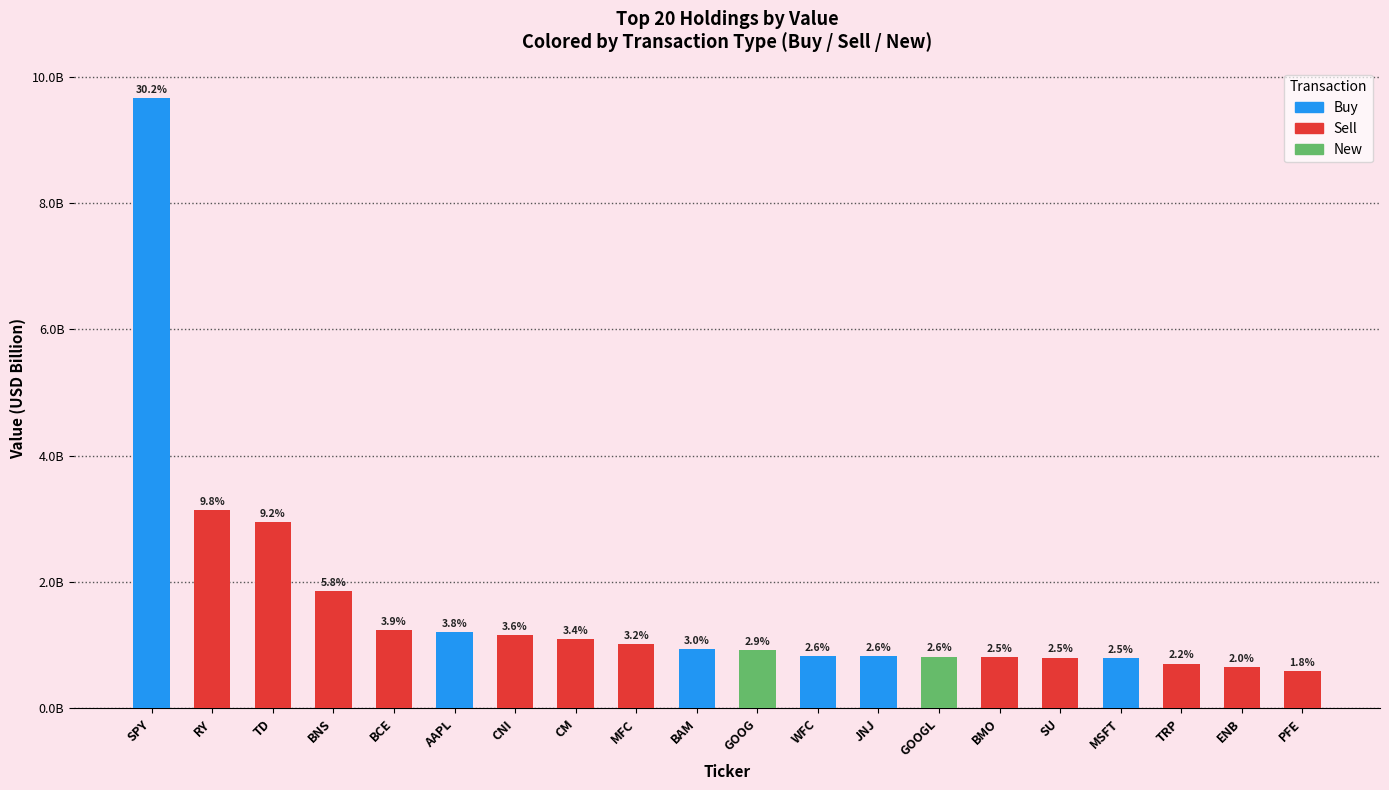

Are the bars horizontal?

No